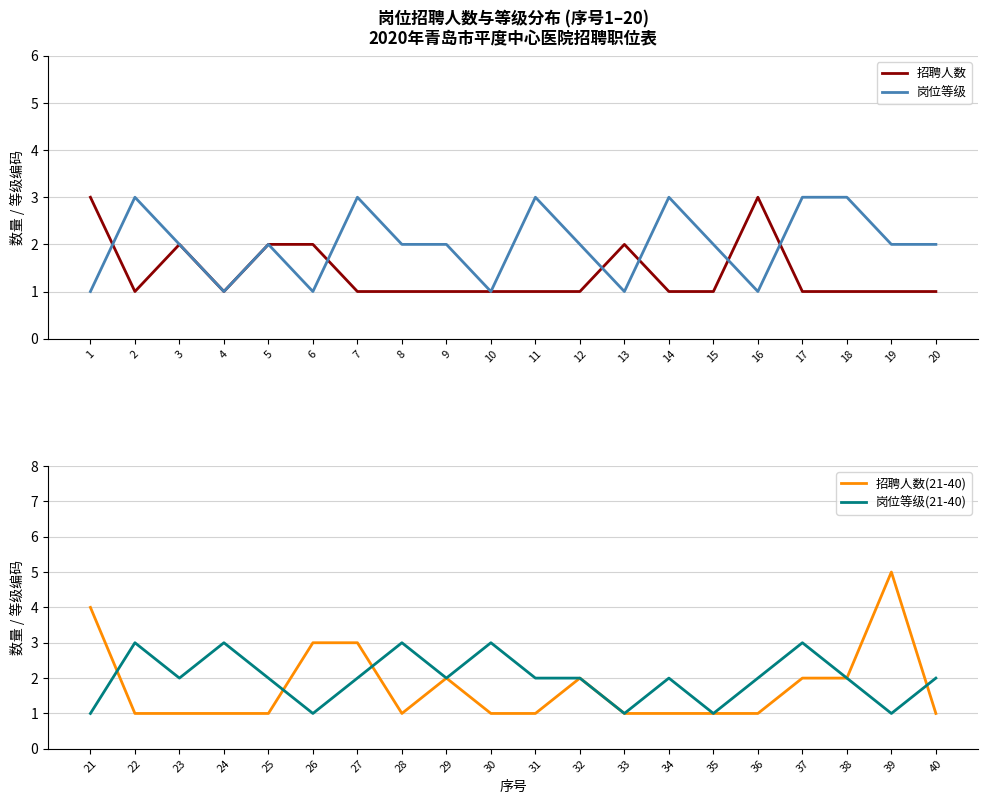

True or false: 岗位等级 and 招聘人数 cross at least once.

True